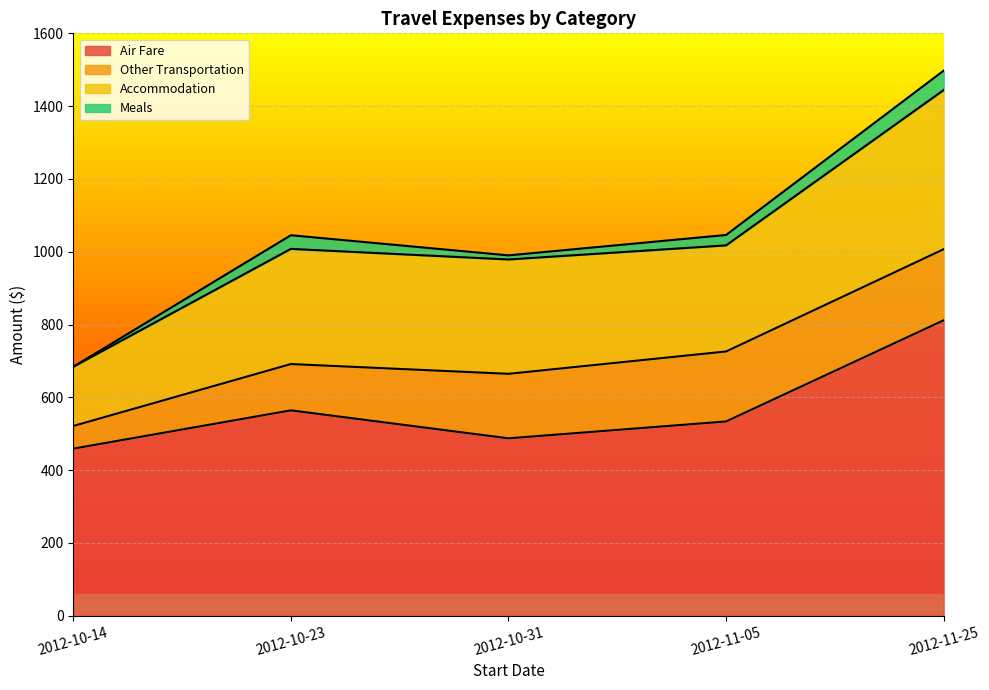

Which category has the highest value in the Accommodation series?

2012-11-25